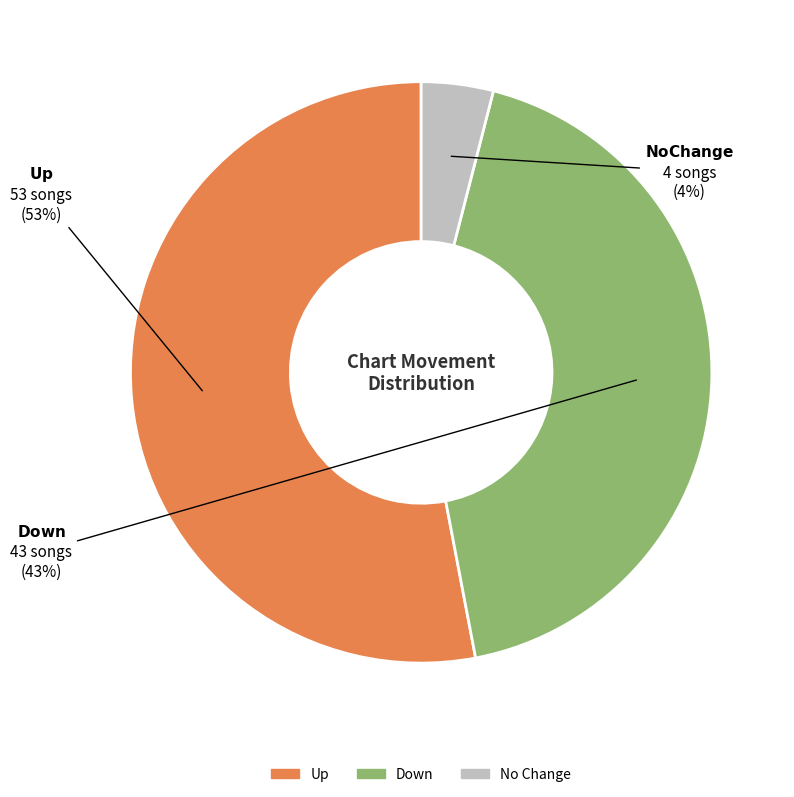

To the nearest percent, what is the average slice percentage?

33%